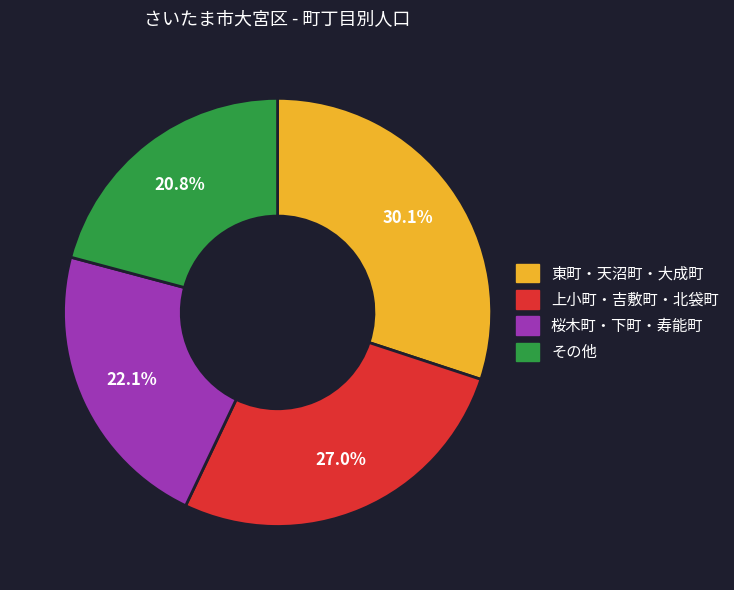

How many segments does this pie chart have?

4